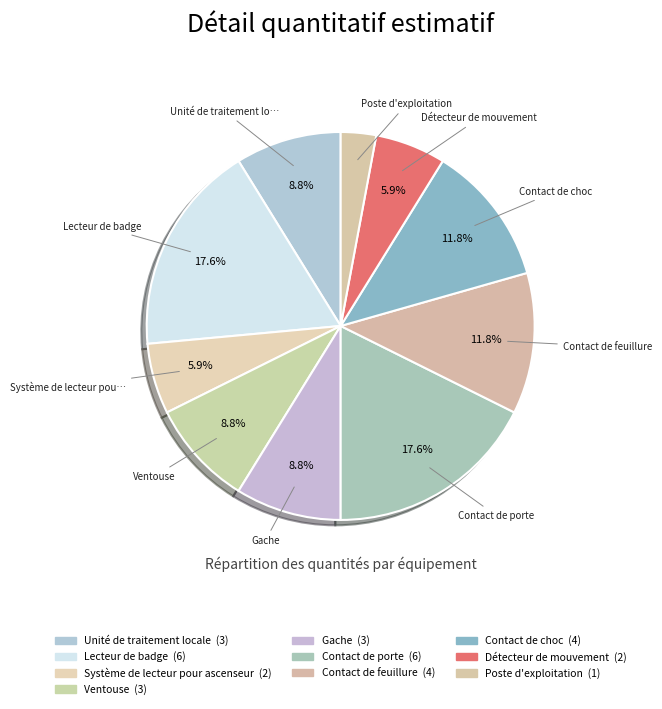

Count the number of slices in the pie.

10